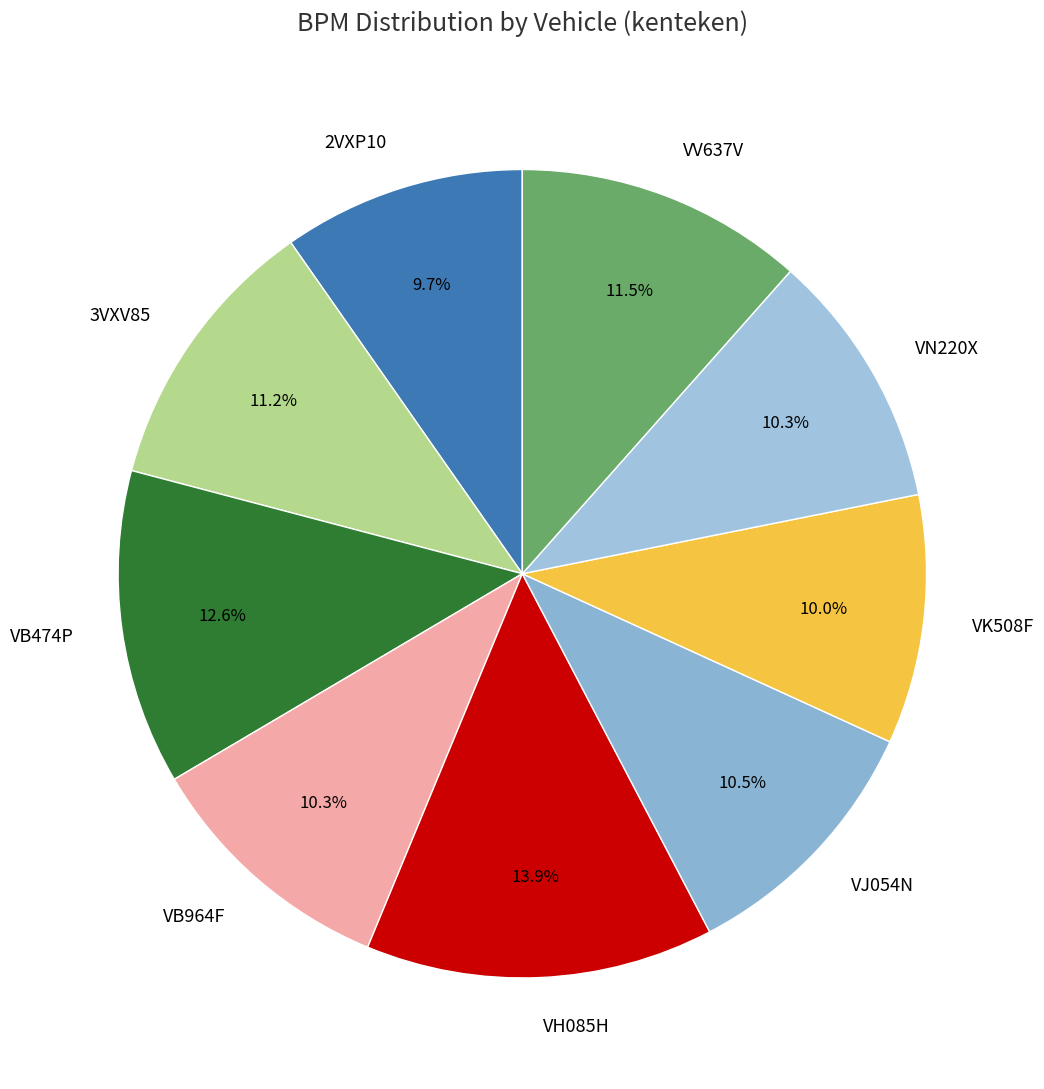

True or false: 3VXV85 accounts for 11% of the total.

True